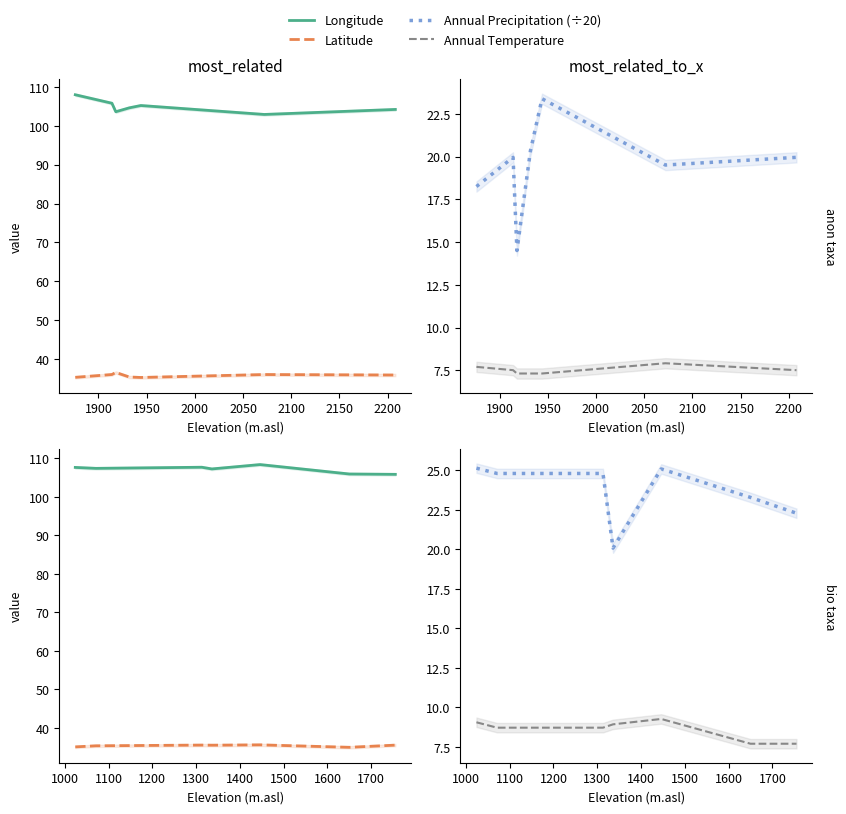

At 1900, list the series in order from smallest to largest.

Annual Temperature, Annual Precipitation (÷20), Latitude, Longitude